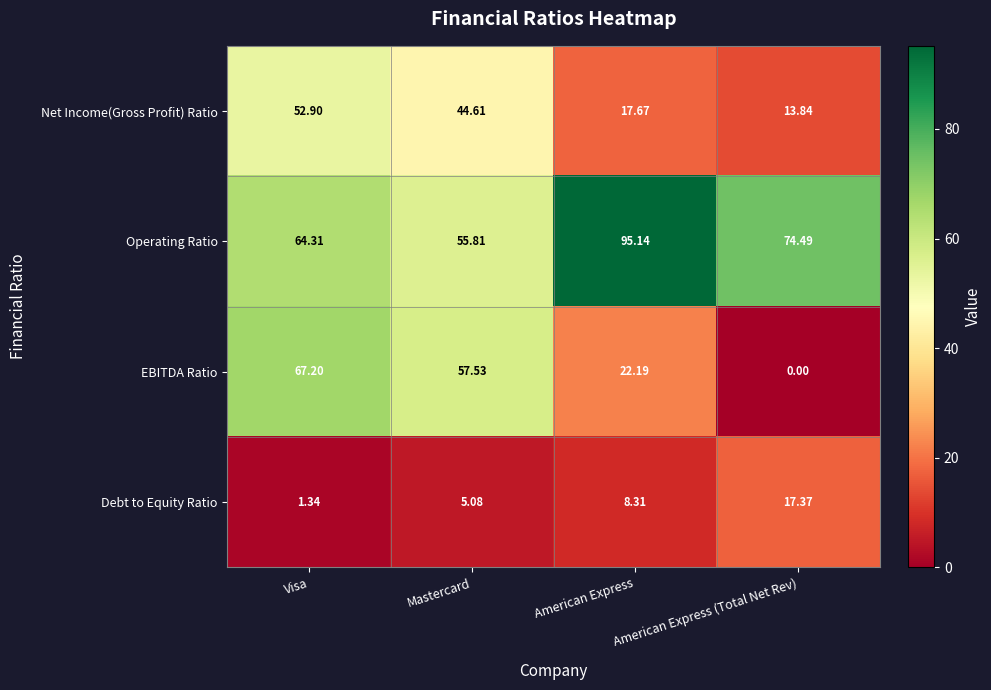

Which series has the widest spread of values?

EBITDA Ratio